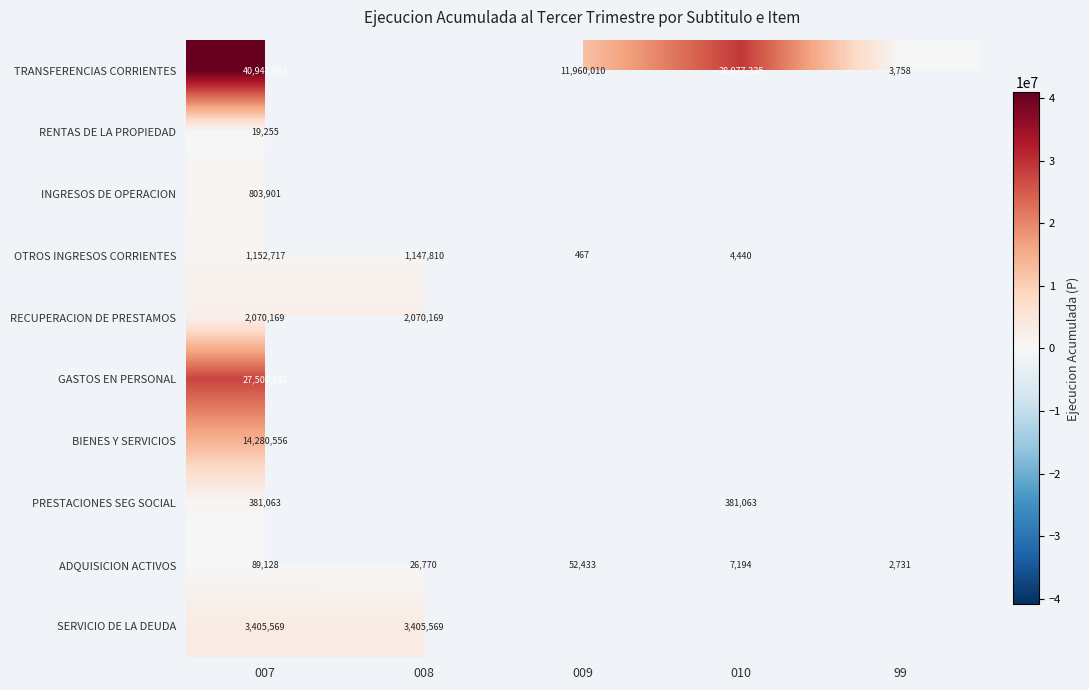

The ADQUISICION ACTIVOS series shows 52433 at 009. True or false?

True